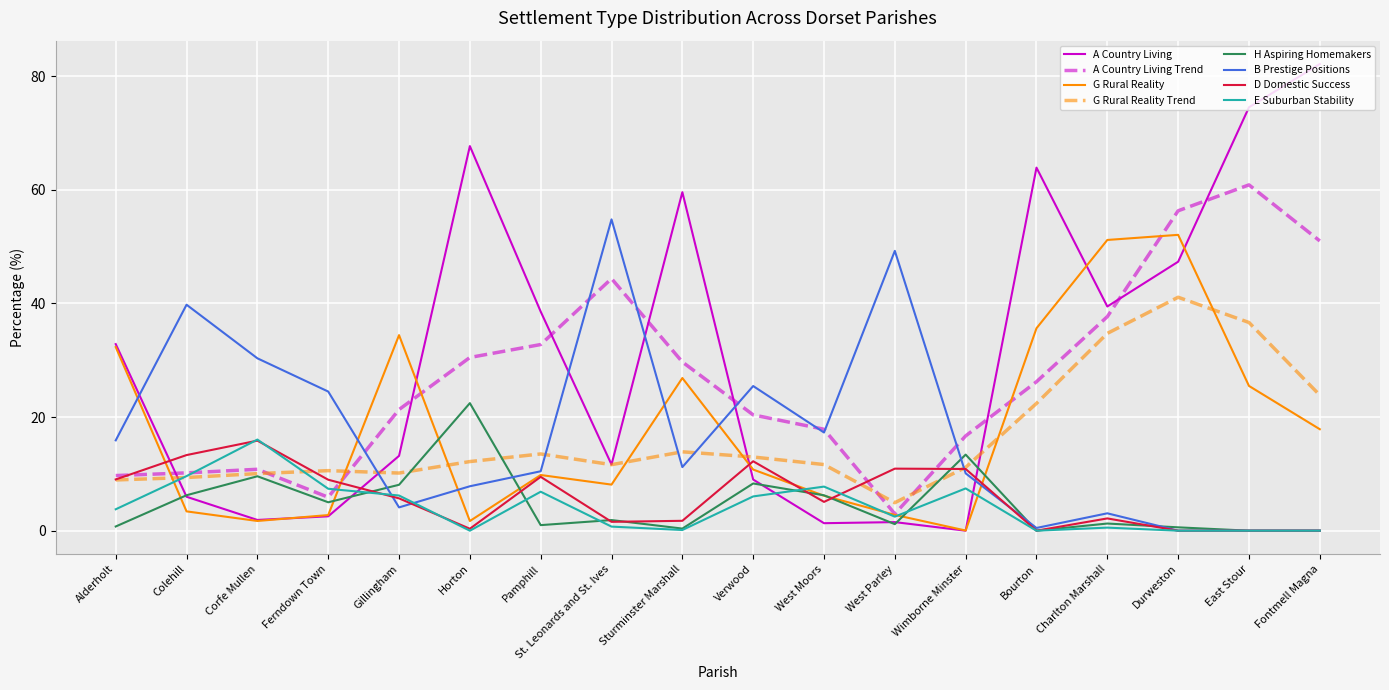

Count the number of categories in the chart.

18